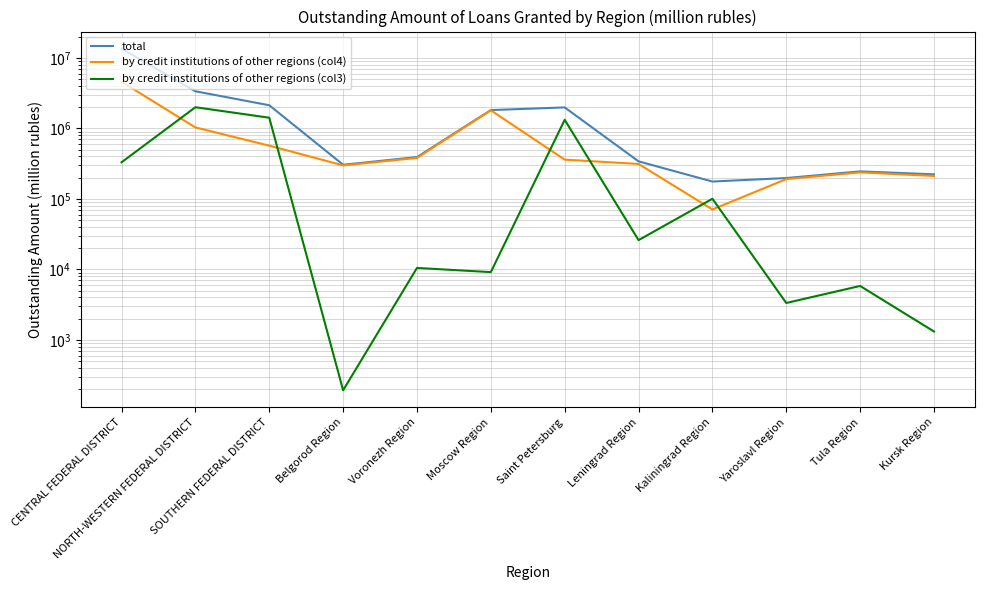

At which category is the sum across all series the highest?

CENTRAL FEDERAL DISTRICT